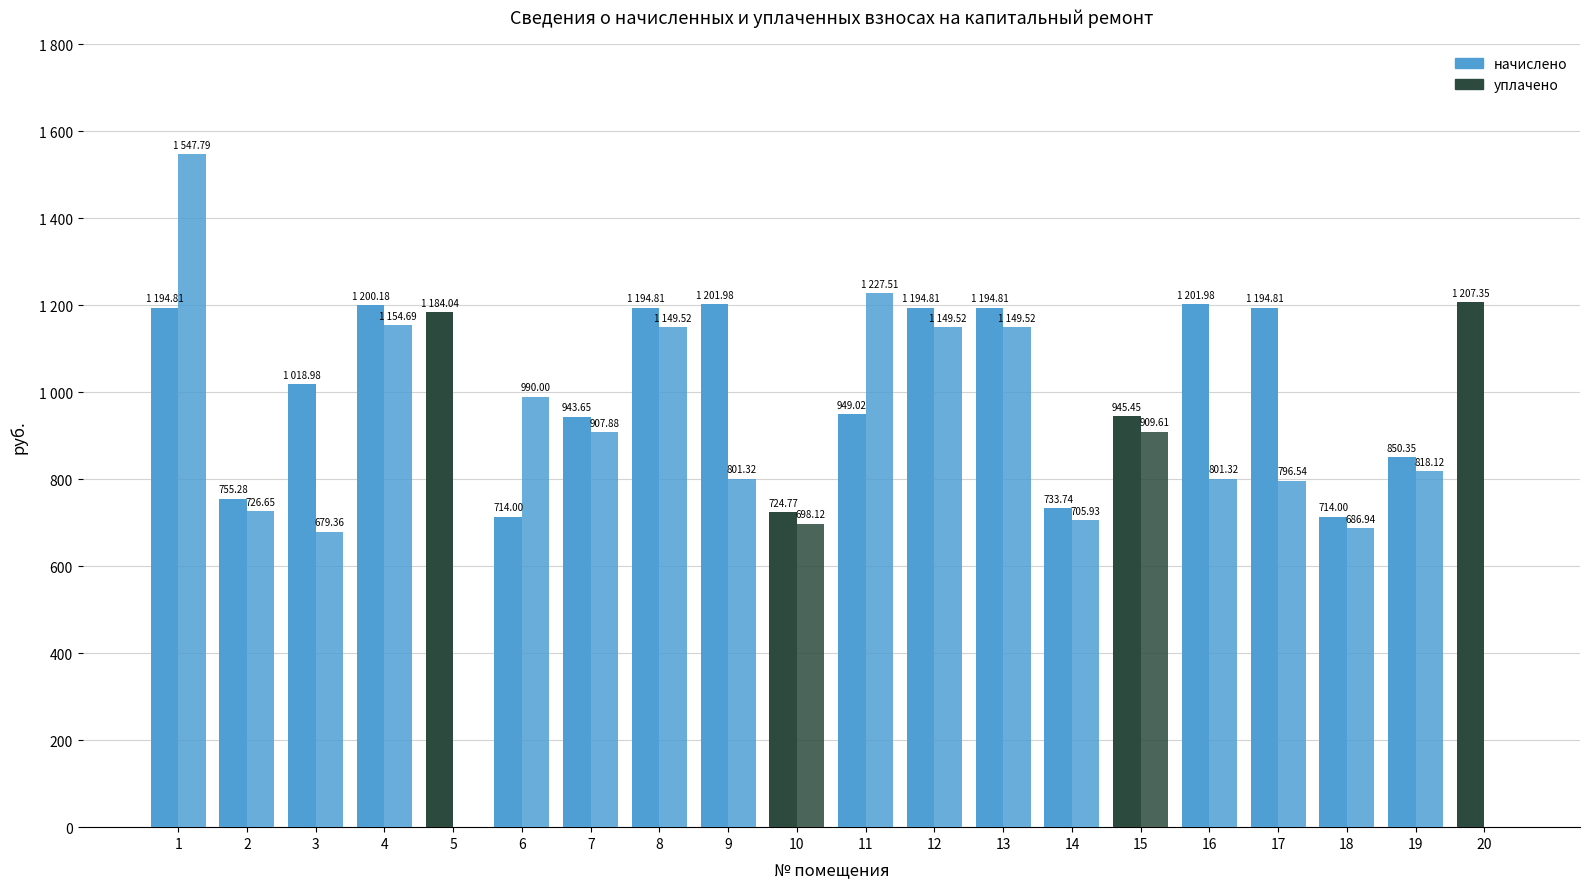

The value of уплачено at 15 is 909.6. True or false?

True